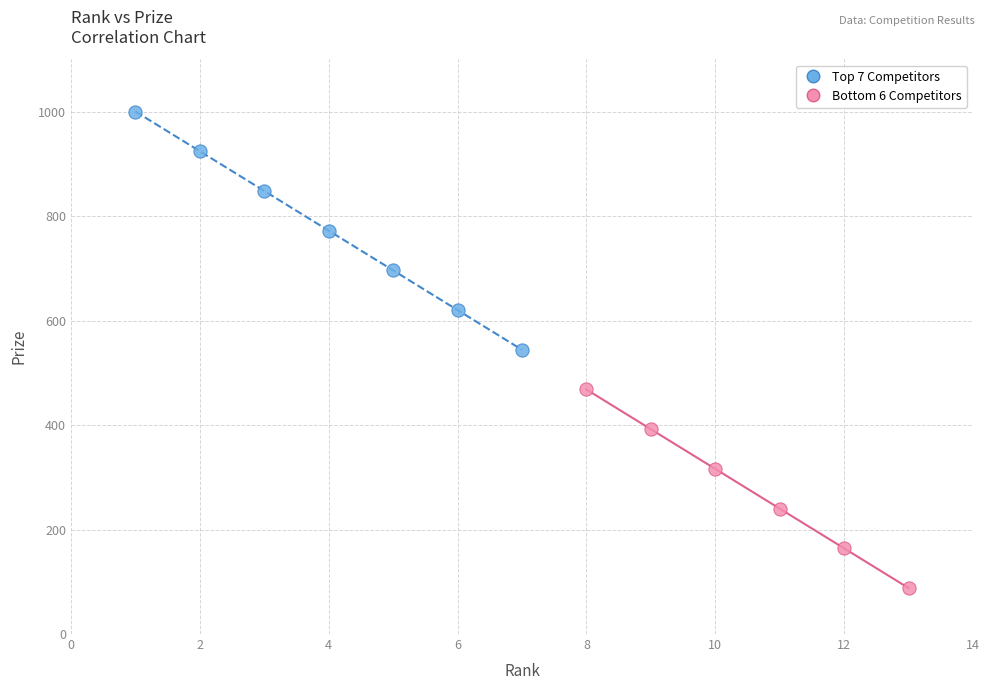

What are all the series names shown in the legend?

Top 7 Competitors, Bottom 6 Competitors